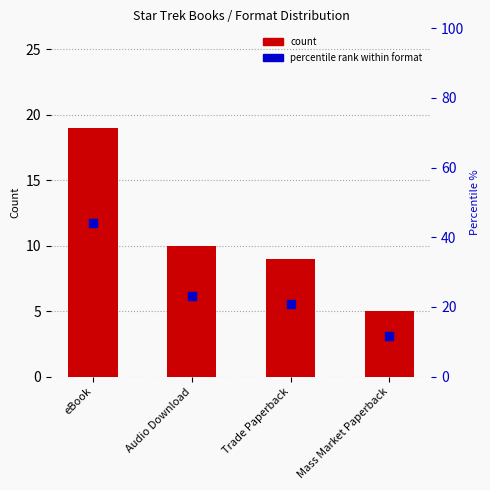

What are all the series names shown in the legend?

count, percentile rank within format